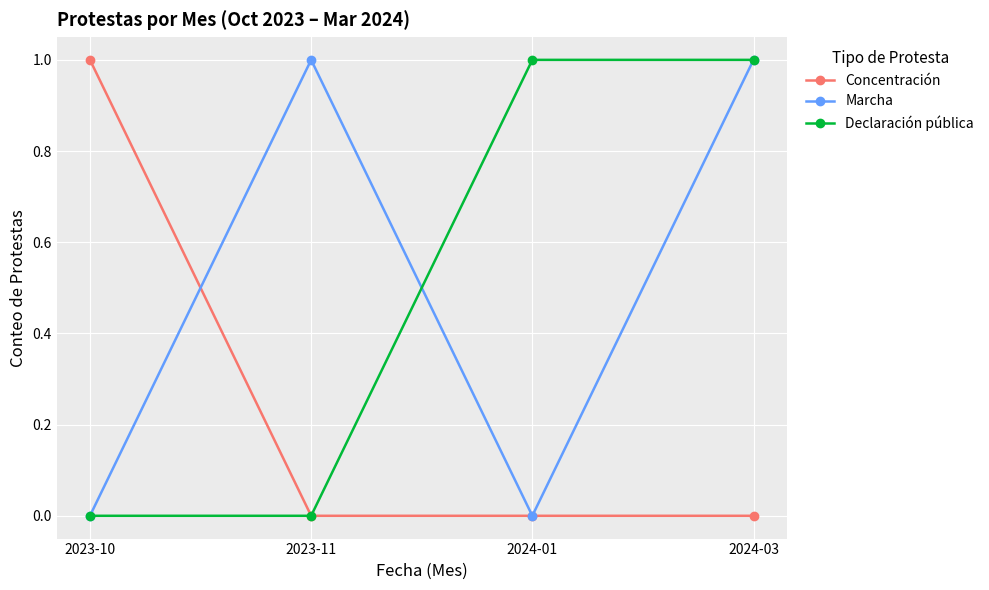

How many values in the Marcha series are below 1?

2